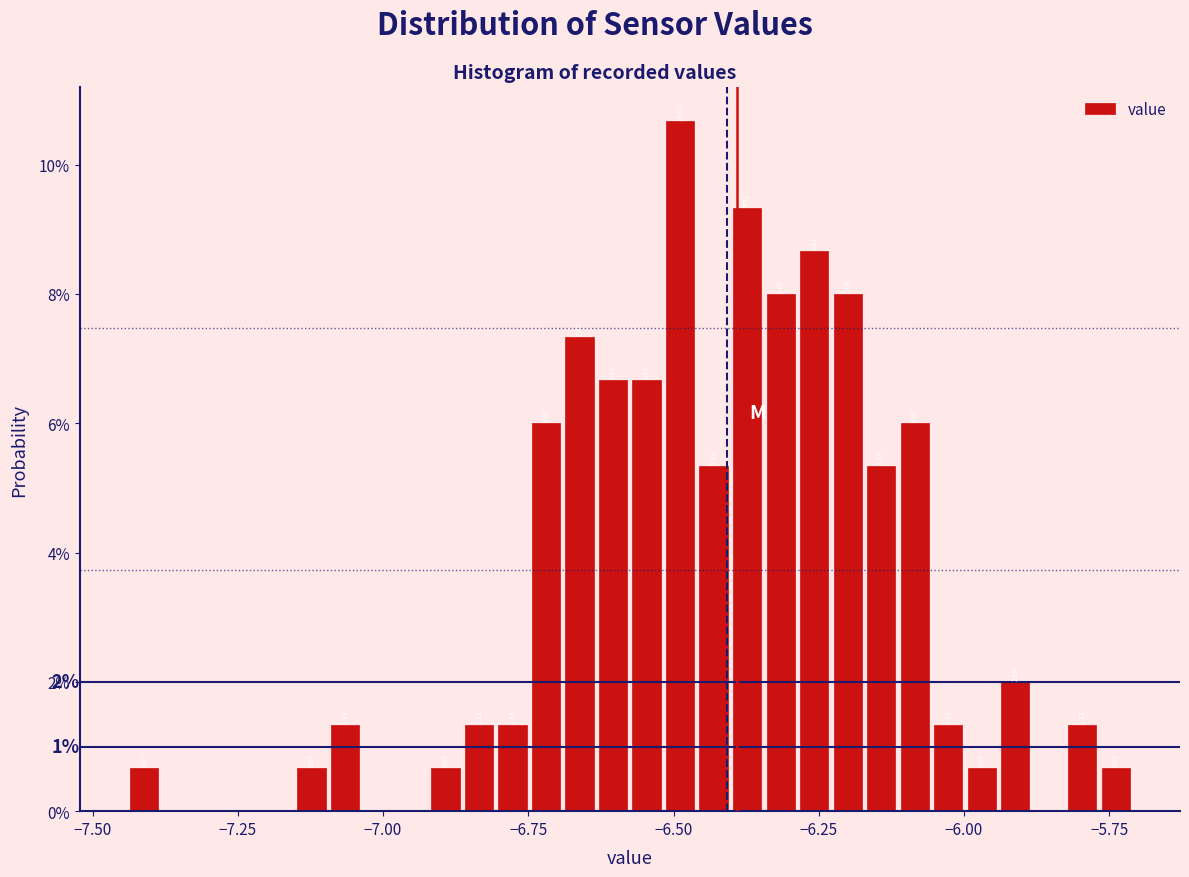

Around what value on the x-axis is the tallest bar? Give the approximate position of its centre, as read against the axis.

-6.50